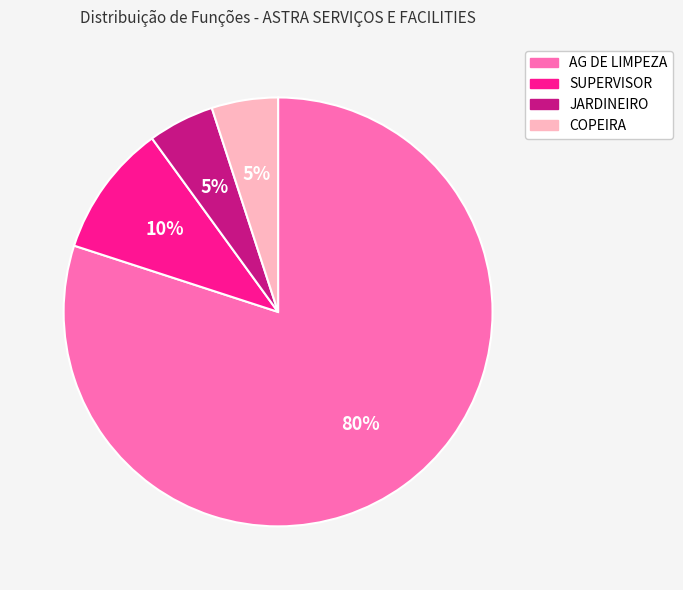

Is there a majority slice in this chart?

Yes